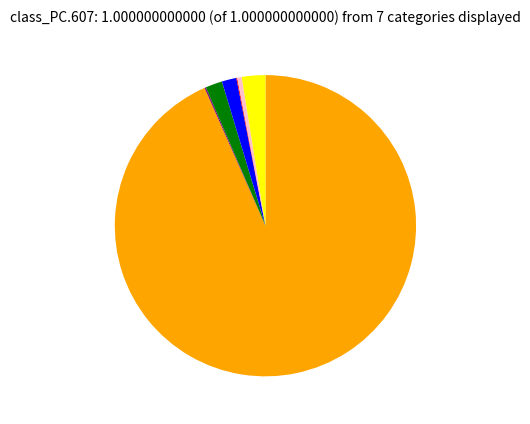

Is there a majority slice in this chart?

Yes